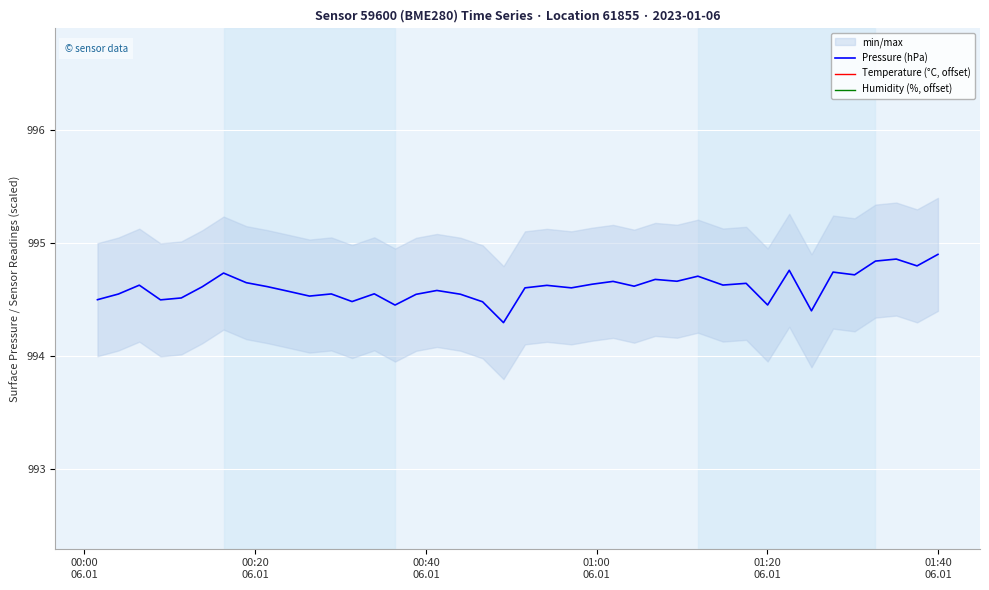

What is the smallest value displayed?

985.8